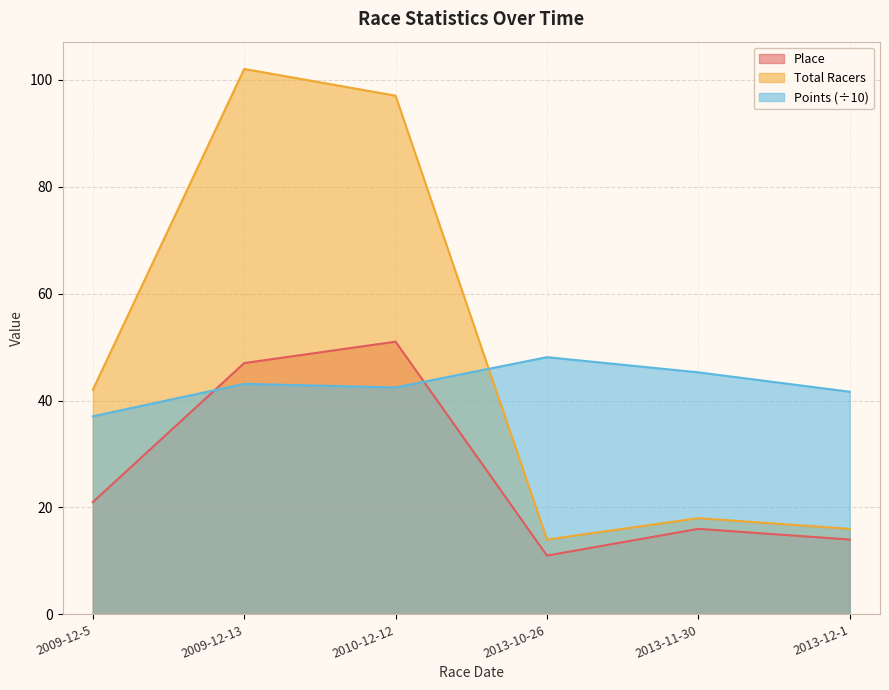

True or false: Total Racers has more than 2 points higher than both neighbors.

False